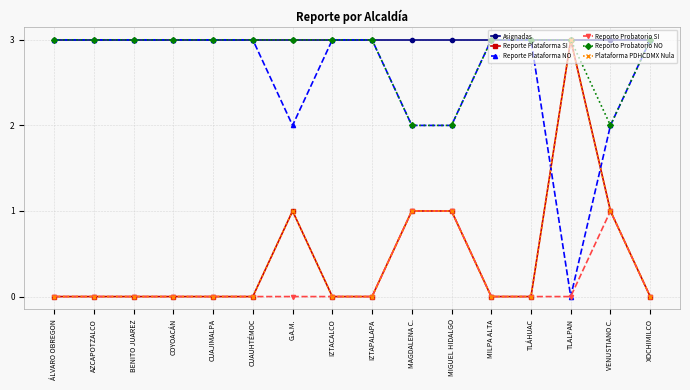

What is the difference between the Reporte Plataforma SI values at TLALPAN and TLÁHUAC?

3